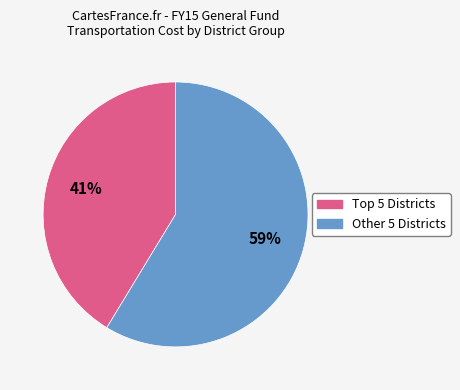

To the nearest percent, what is the average slice percentage?

50%